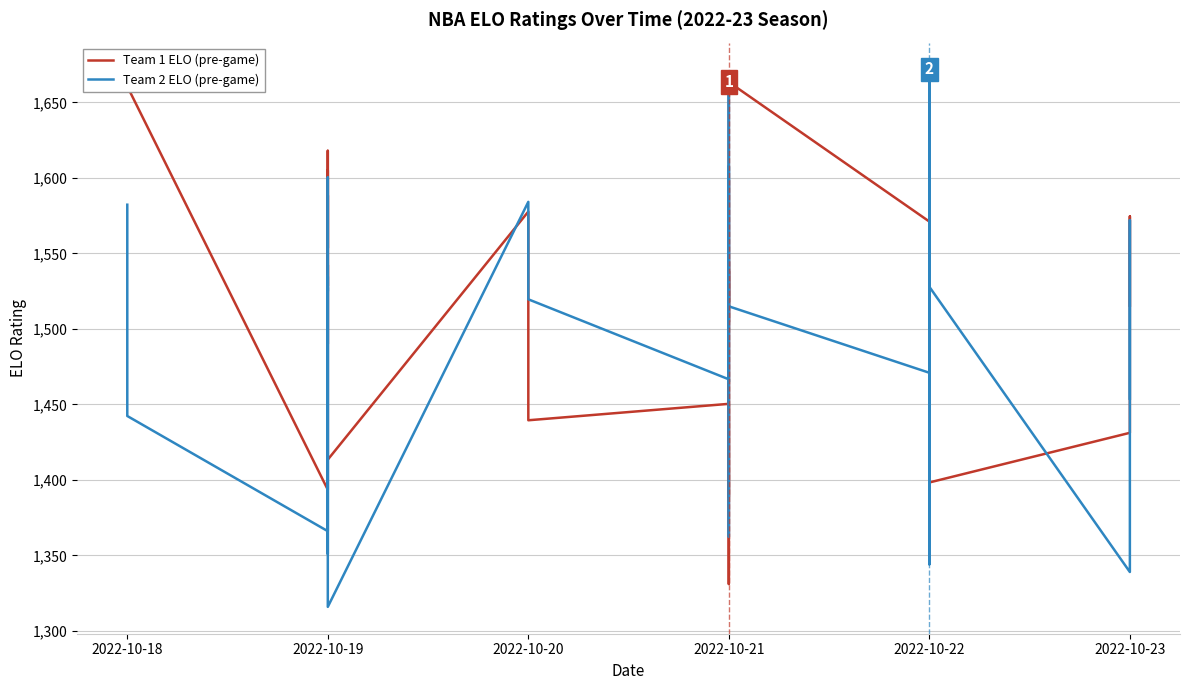

At which category does Team 1 ELO (pre-game) reach its first local peak?

2022-10-18